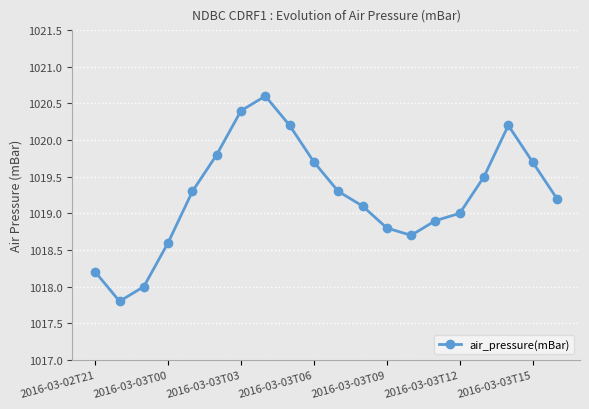

What is the value of the 19th point from the left?

1019.7